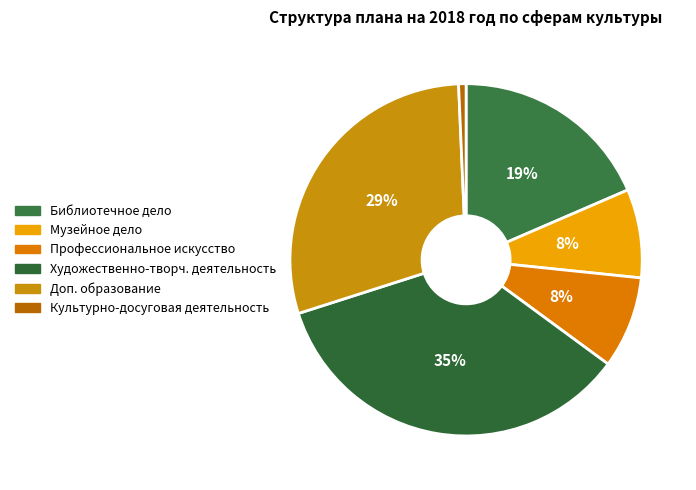

Count the number of slices in the pie.

6